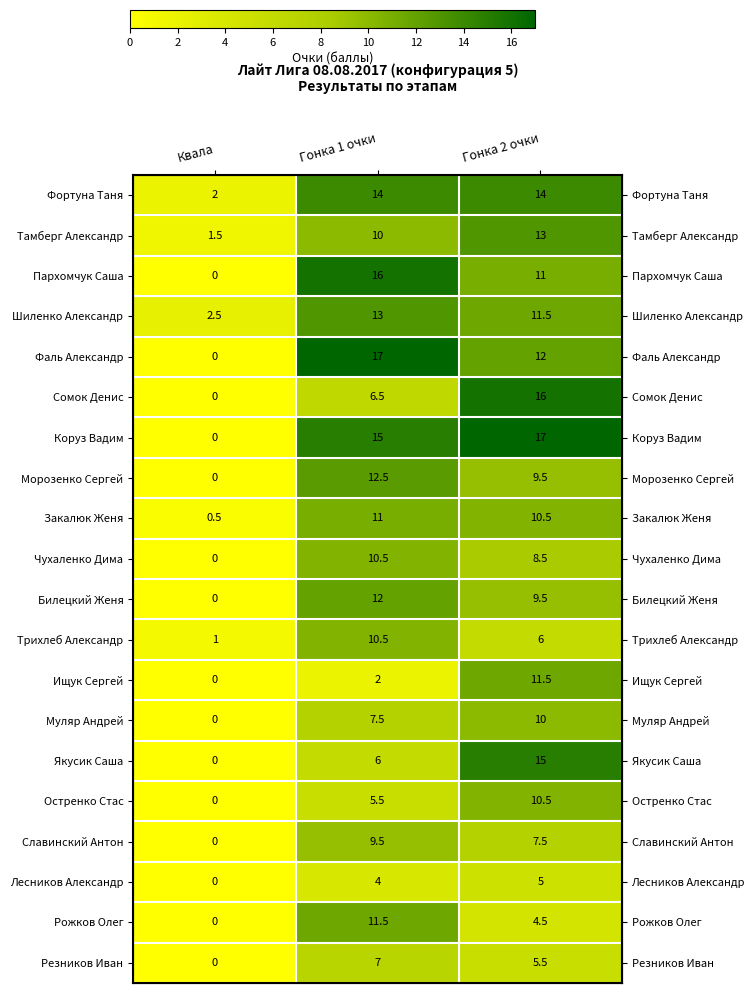

Is the value of Рожков Олег at Гонка 1 очки greater than the value of Шиленко Александр at Гонка 1 очки?

No